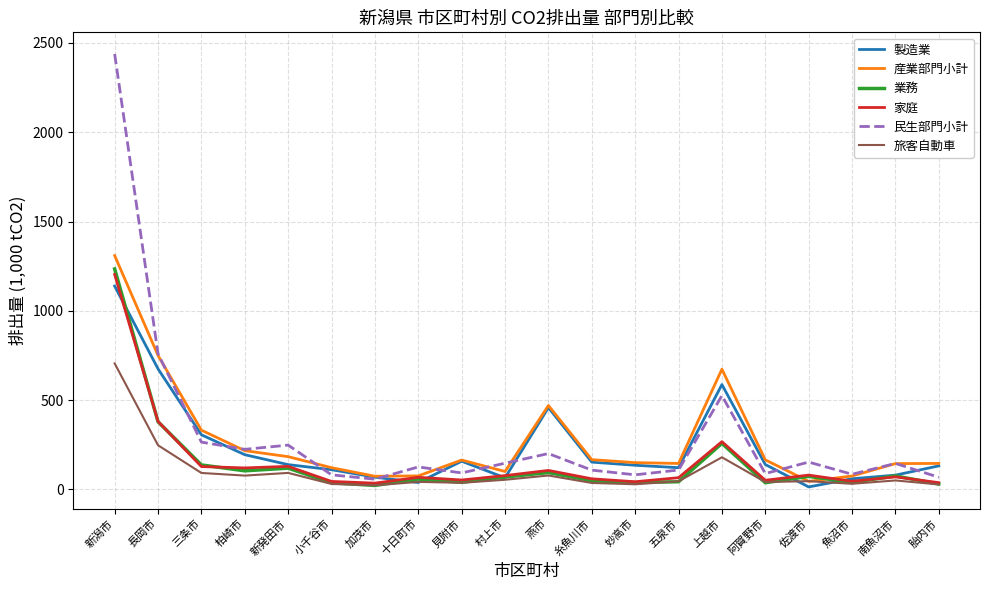

The value of 民生部門小計 at 佐渡市 is 153.1. True or false?

True